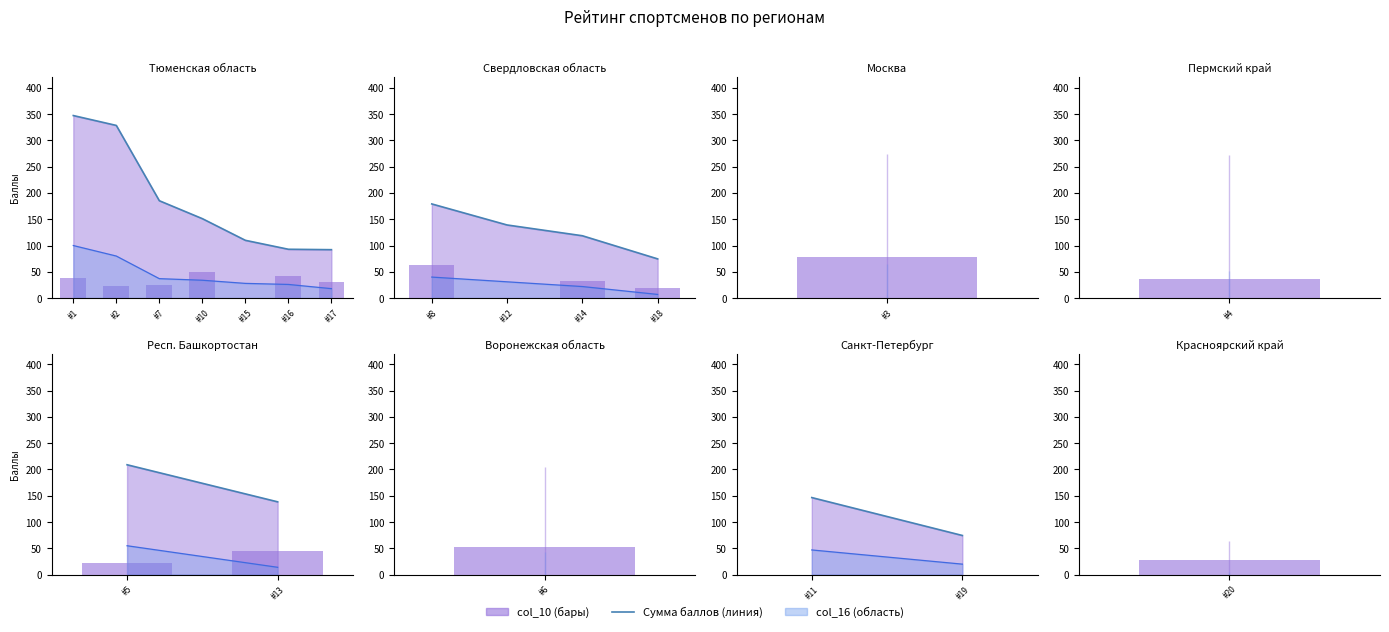

Count the number of categories in the chart.

2